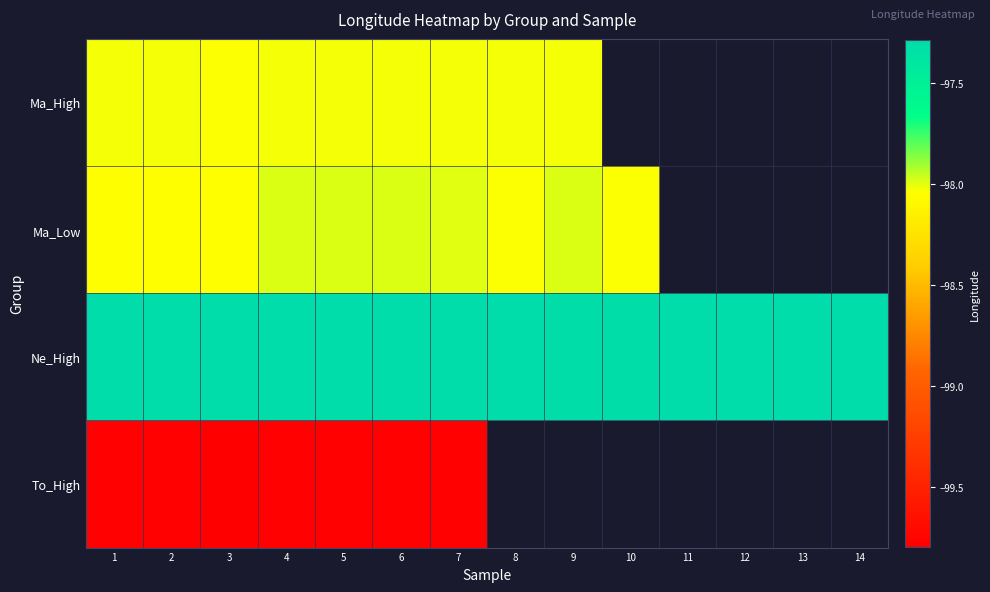

At how many categories does at least one series exceed -99?

14